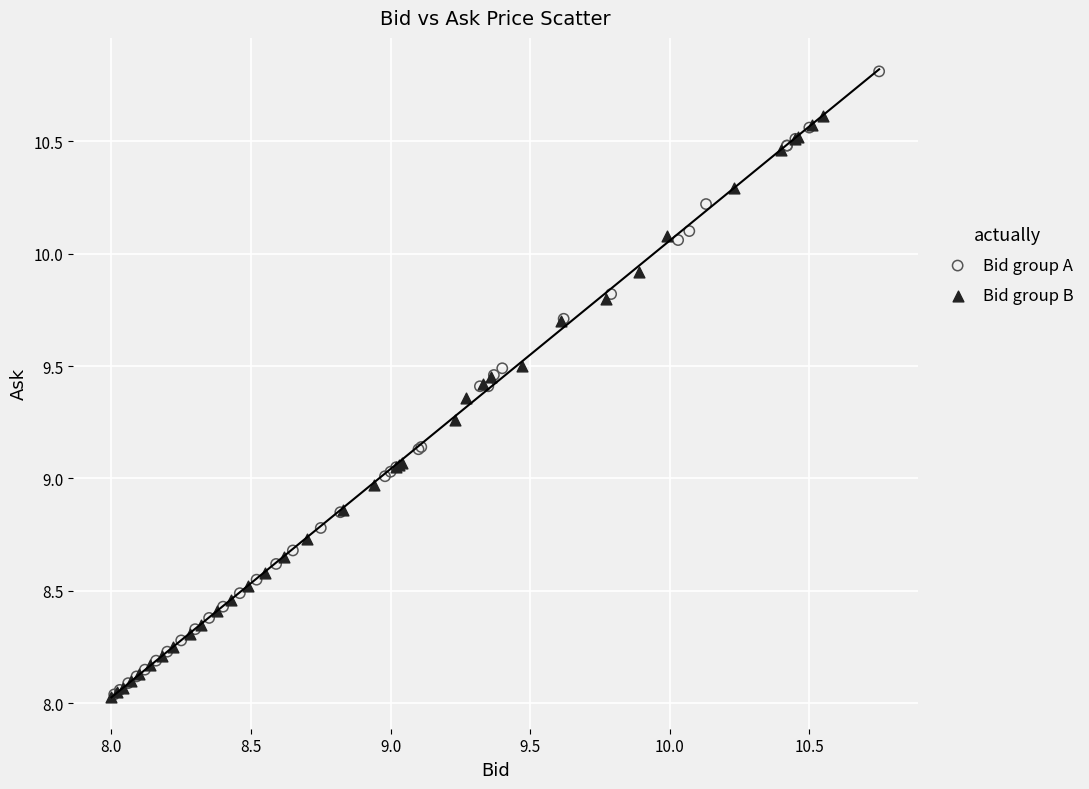

Which series contains the highest Y value?

Bid group A